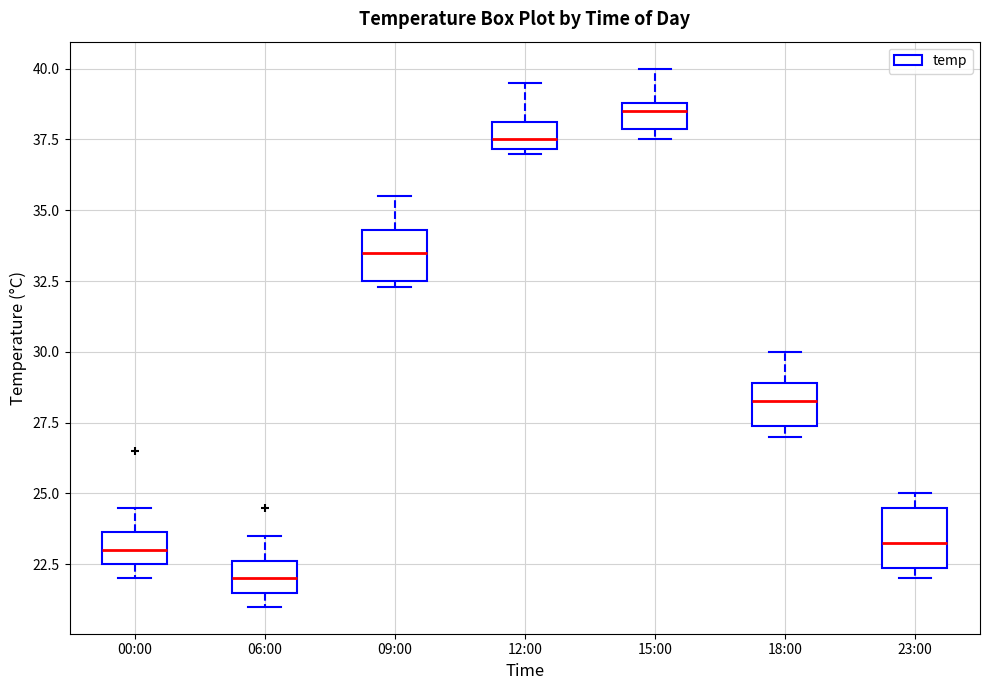

Where is the lower edge of the box for 12:00 on the y-axis? The values are not printed on the chart, so give them approximately, as read against the axis.

37.0